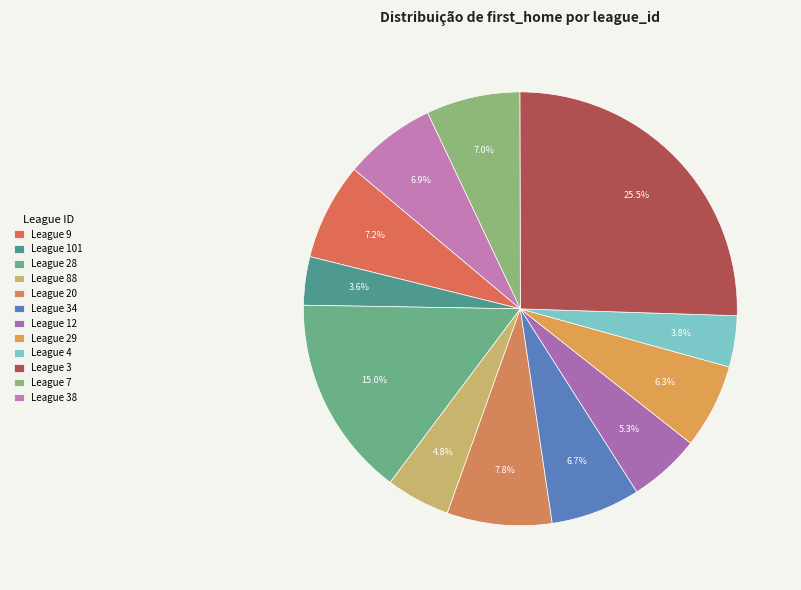

Count the number of slices in the pie.

12